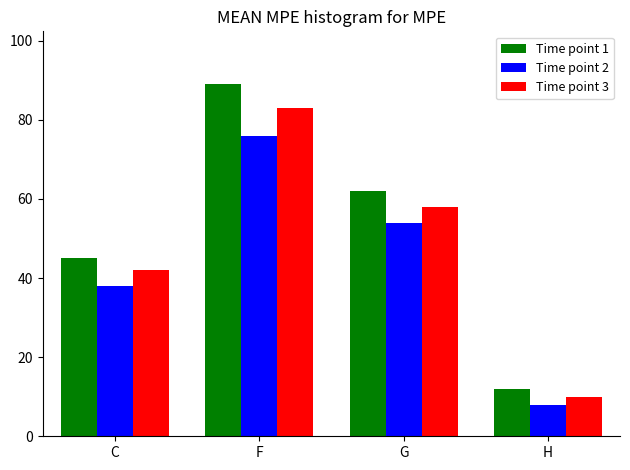

What is the difference between the Time point 1 values at H and G?

50